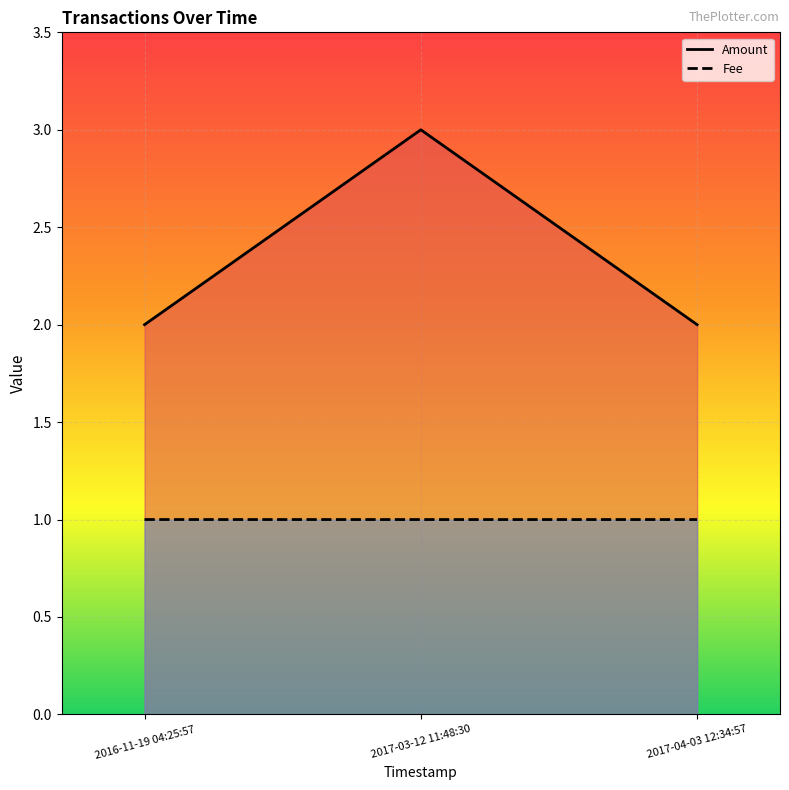

What are all the series names shown in the legend?

Amount, Fee